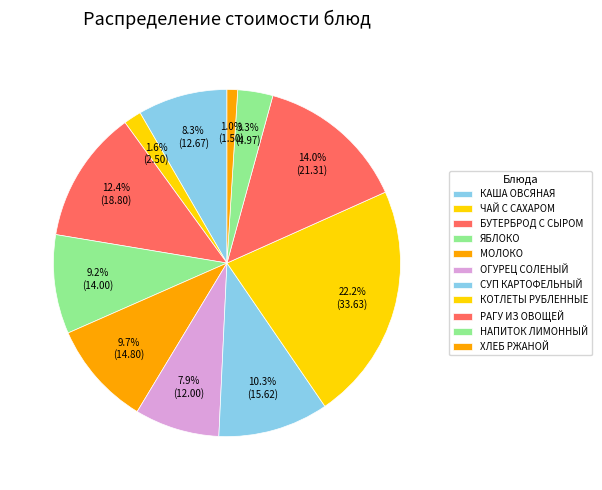

Is the sum of БУТЕРБРОД С СЫРОМ and МОЛОКО greater than half?

No